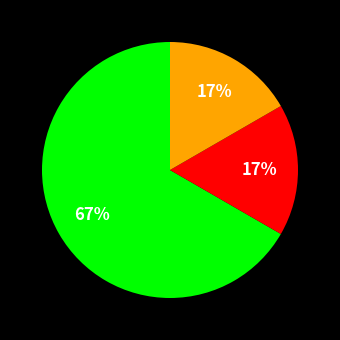

How many slices are in this pie chart?

3